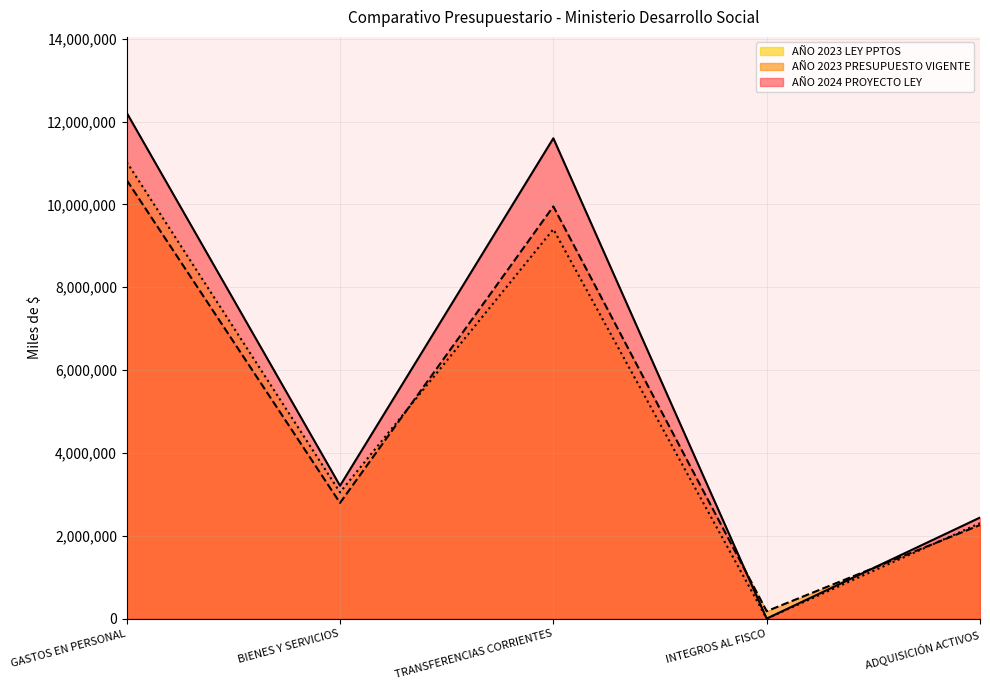

What is the sum of all AÑO 2023 PRESUPUESTO VIGENTE values?

25766375